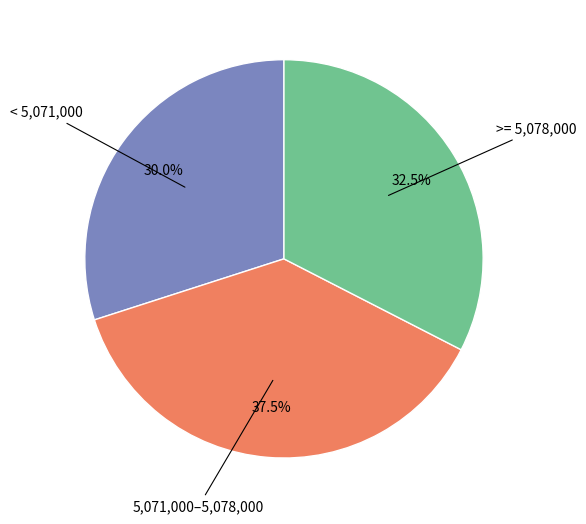

Is there a majority slice in this chart?

No